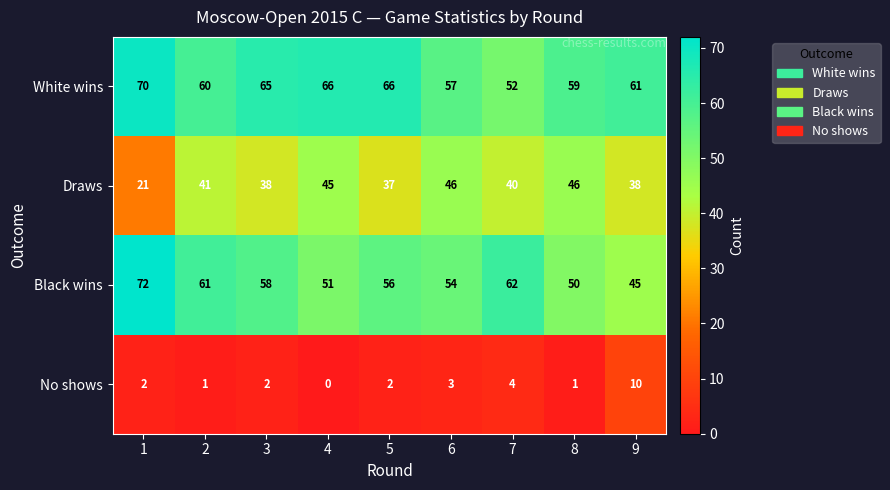

At which label is White wins closest to 61?

9